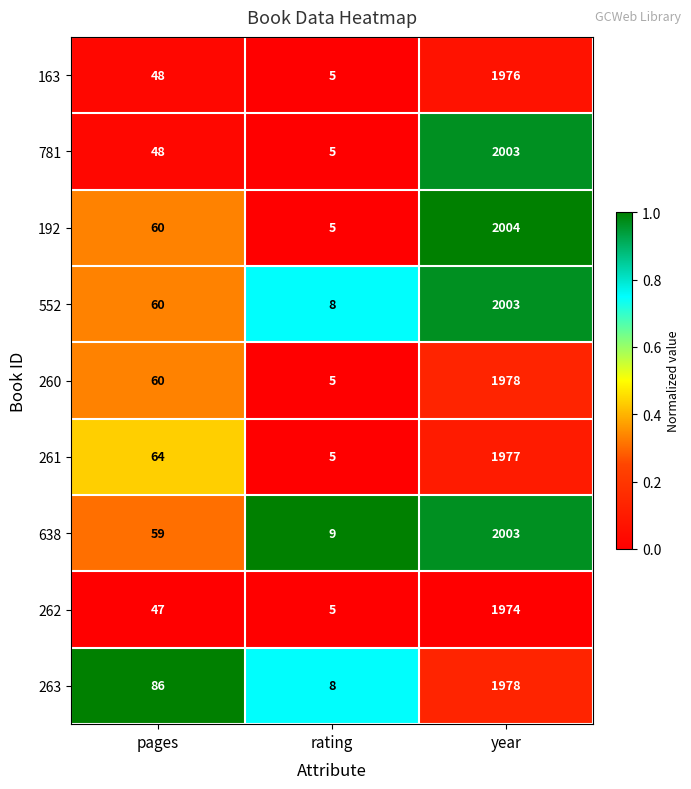

What is the approximate value of 552 at year, to the nearest 10?

2000